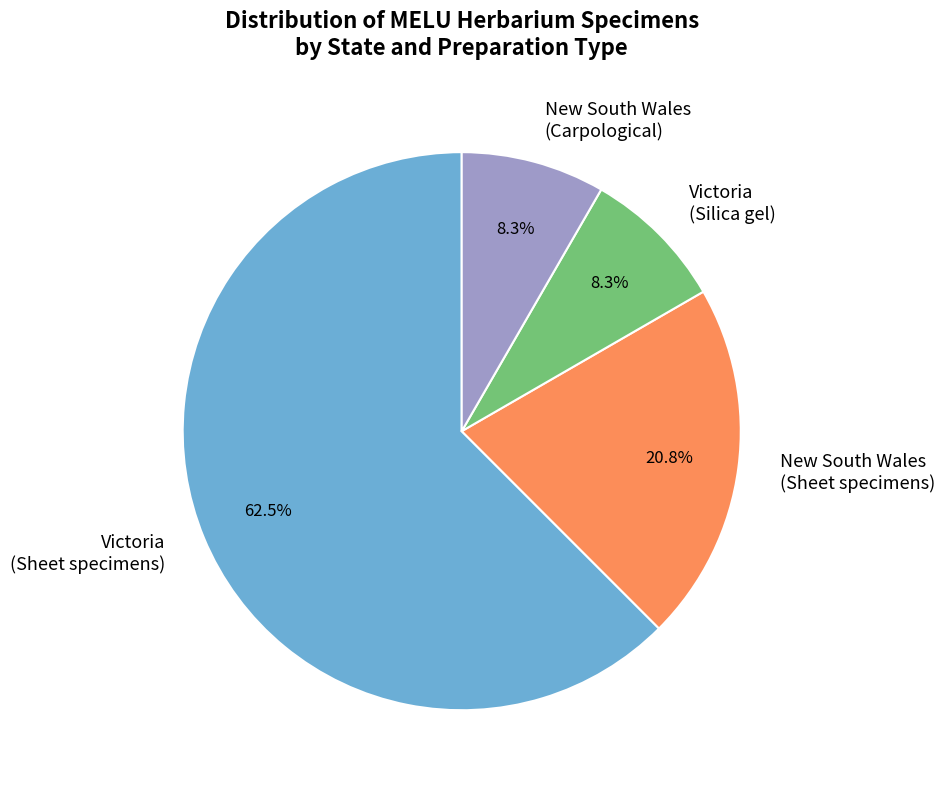

Do New South Wales (Carpological) and Victoria (Sheet specimens) together represent more than half of the pie?

Yes